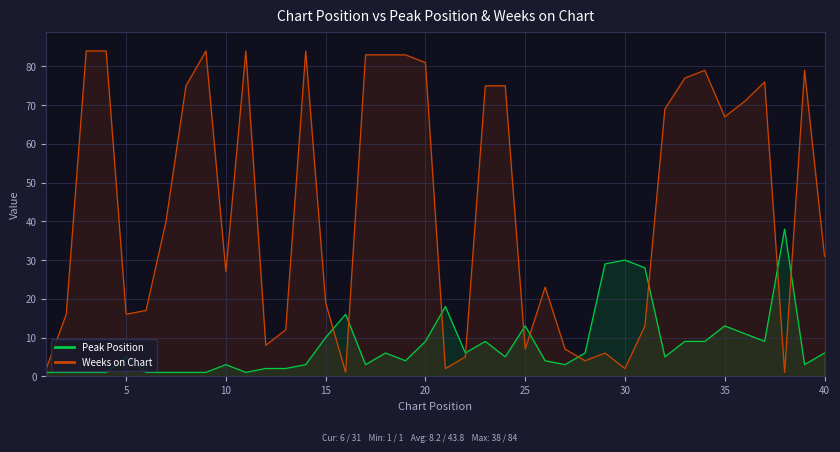

True or false: Peak Position and Weeks on Chart intersect in this chart.

True